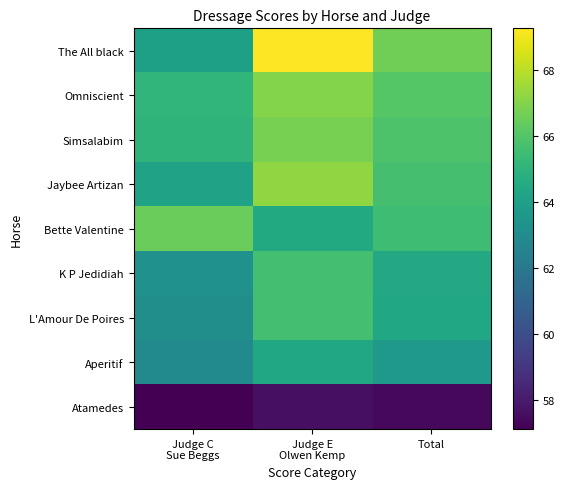

How many distinct data groups are displayed?

9